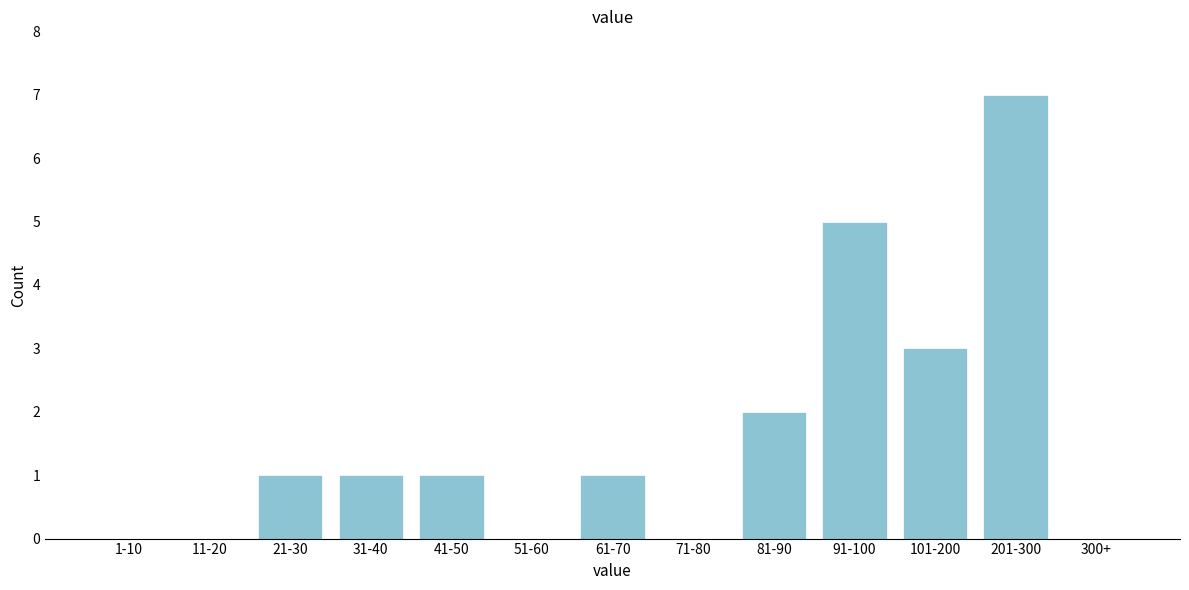

Reading left to right, extract all data points from this chart.

1-10=0	11-20=0	21-30=1	31-40=1	41-50=1	51-60=0	61-70=1	71-80=0	81-90=2	91-100=5	101-200=3	201-300=7	300+=0